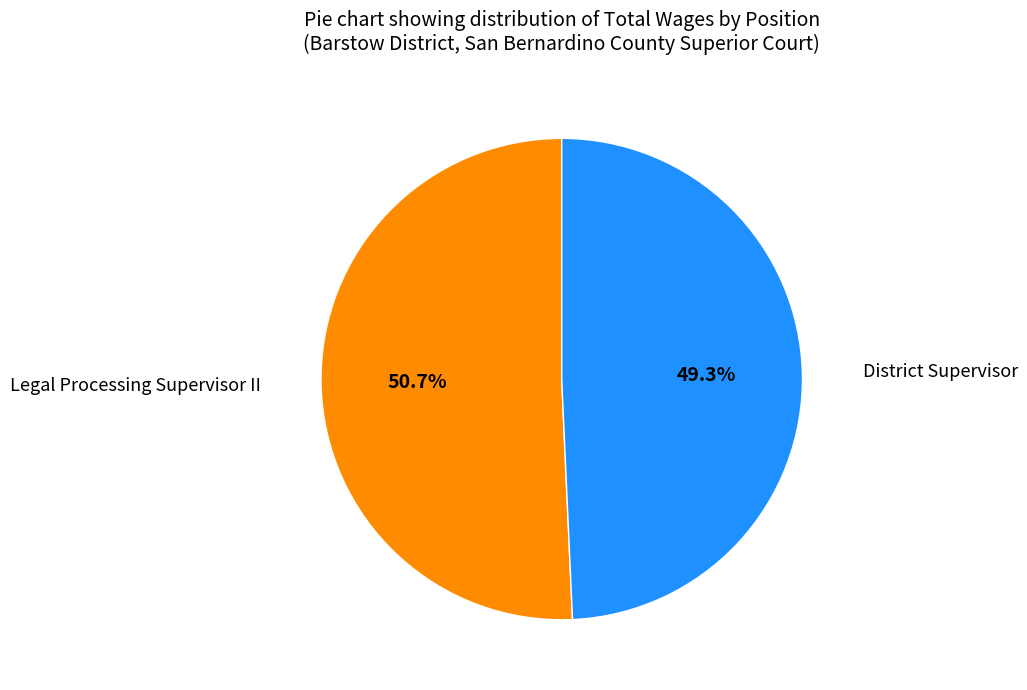

Does District Supervisor account for over 50% of the chart?

No